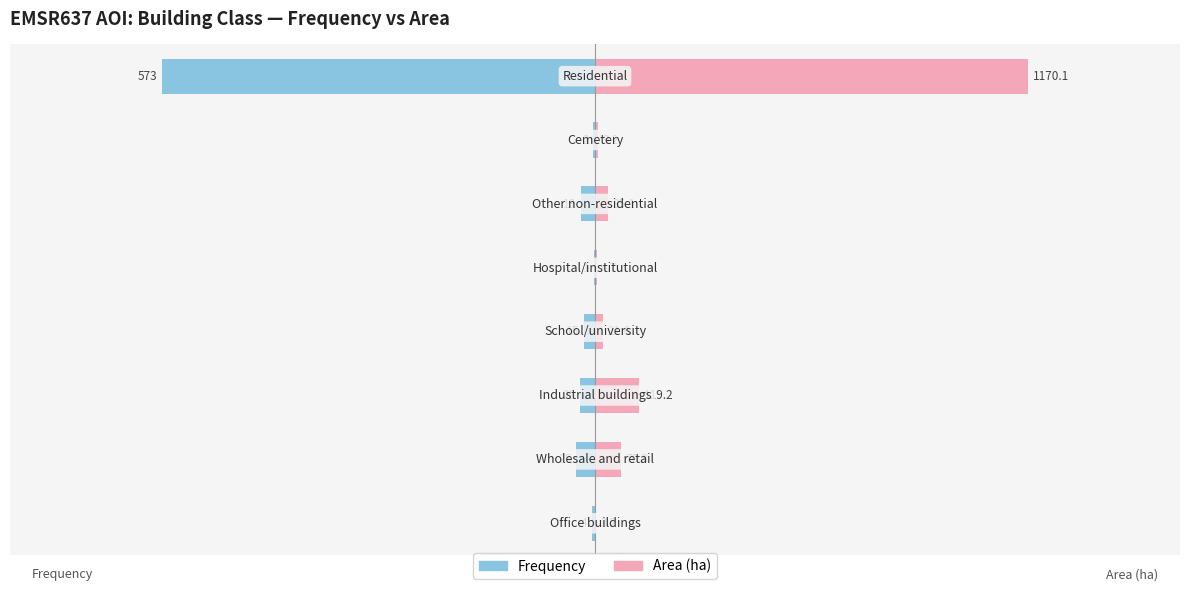

Between 1 and 2, which series saw the biggest shift?

Area (ha)